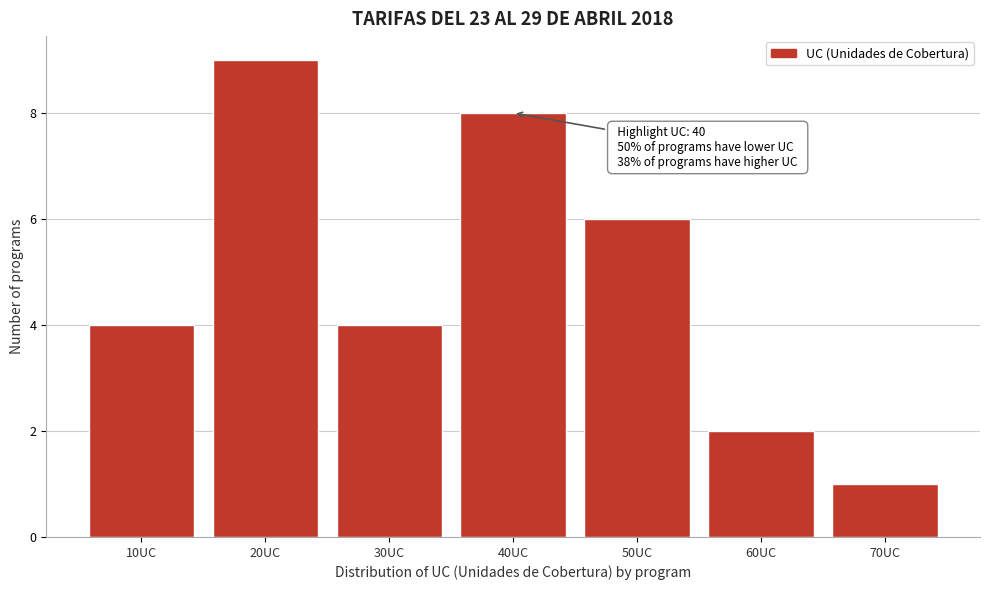

Reading left to right, list all the values displayed in this chart.

4	9	4	8	6	2	1